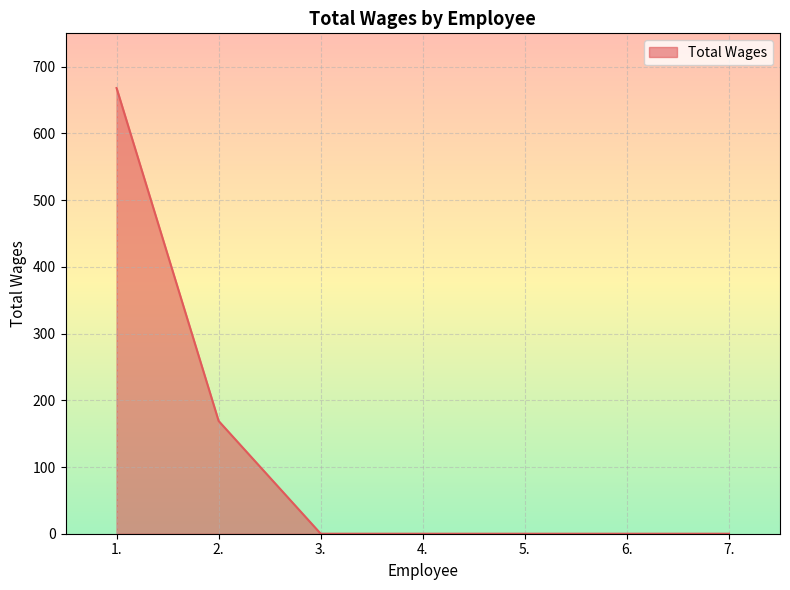

Reading right to left, extract all data points from this chart.

7.=0	6.=0	5.=0	4.=0	3.=0	2.=169	1.=668